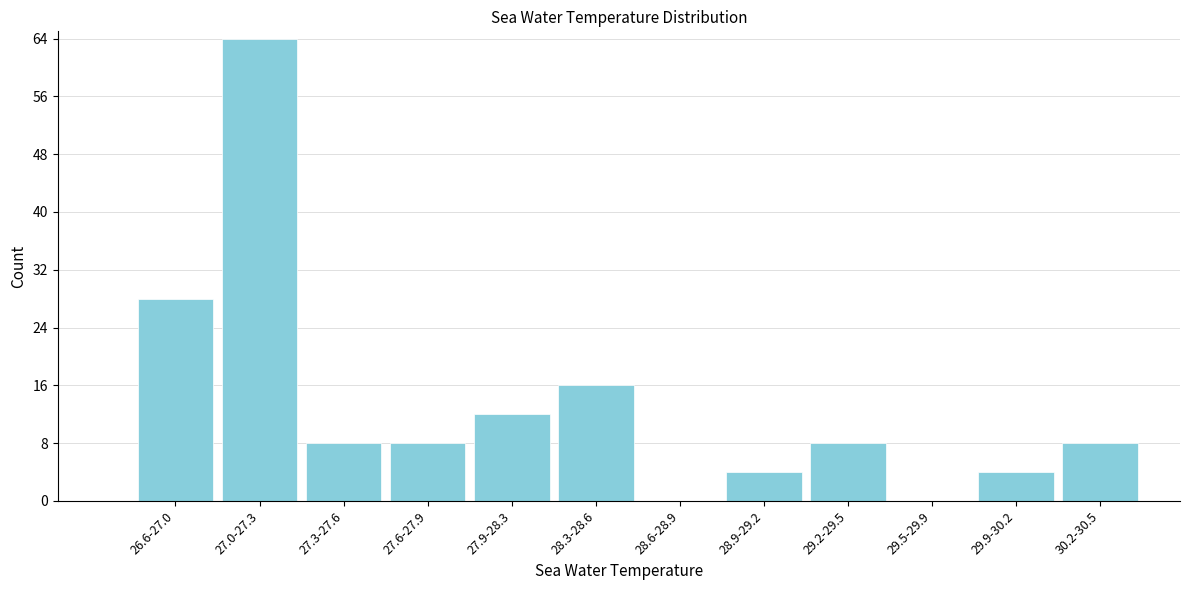

Reading left to right, extract all data points from this chart.

26.6-27.0=28	27.0-27.3=64	27.3-27.6=8	27.6-27.9=8	27.9-28.3=12	28.3-28.6=16	28.6-28.9=0	28.9-29.2=4	29.2-29.5=8	29.5-29.9=0	29.9-30.2=4	30.2-30.5=8